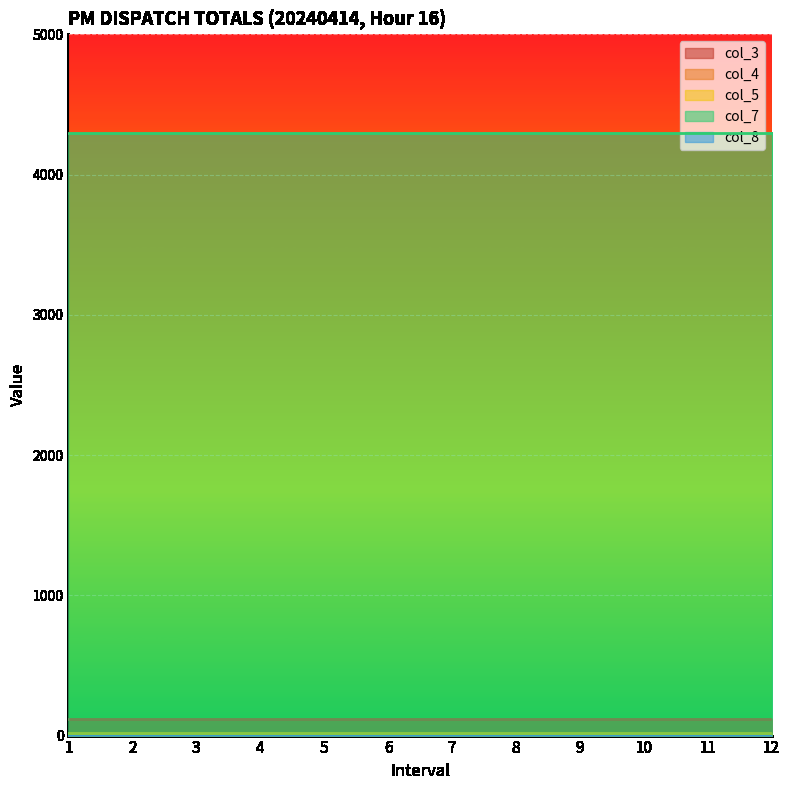

What is the sum of the col_3 values at 7 and 9?

242.8